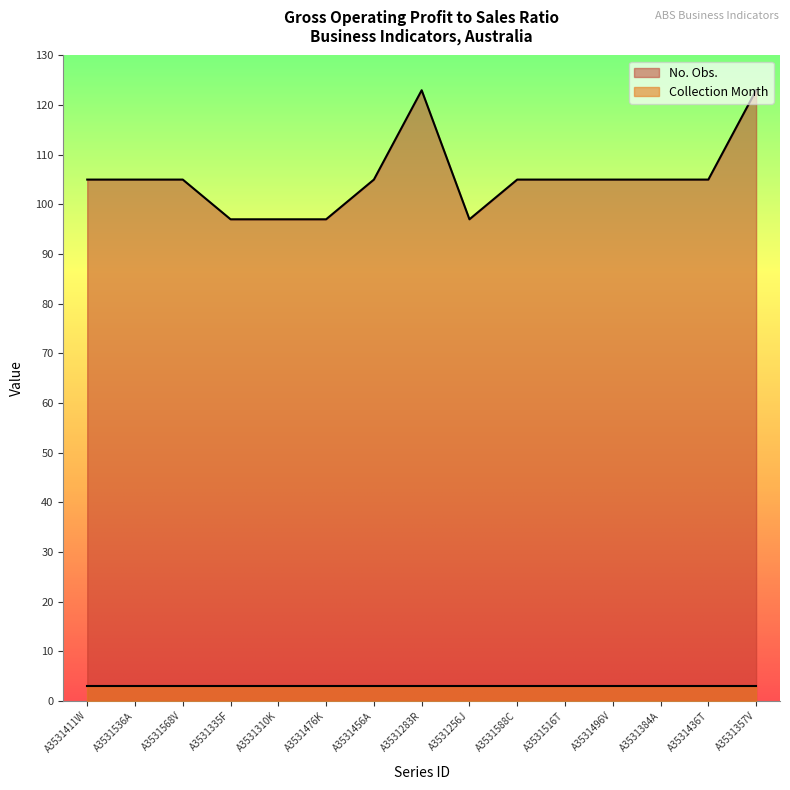

Is it true that the value at A3531384A is 105?

True